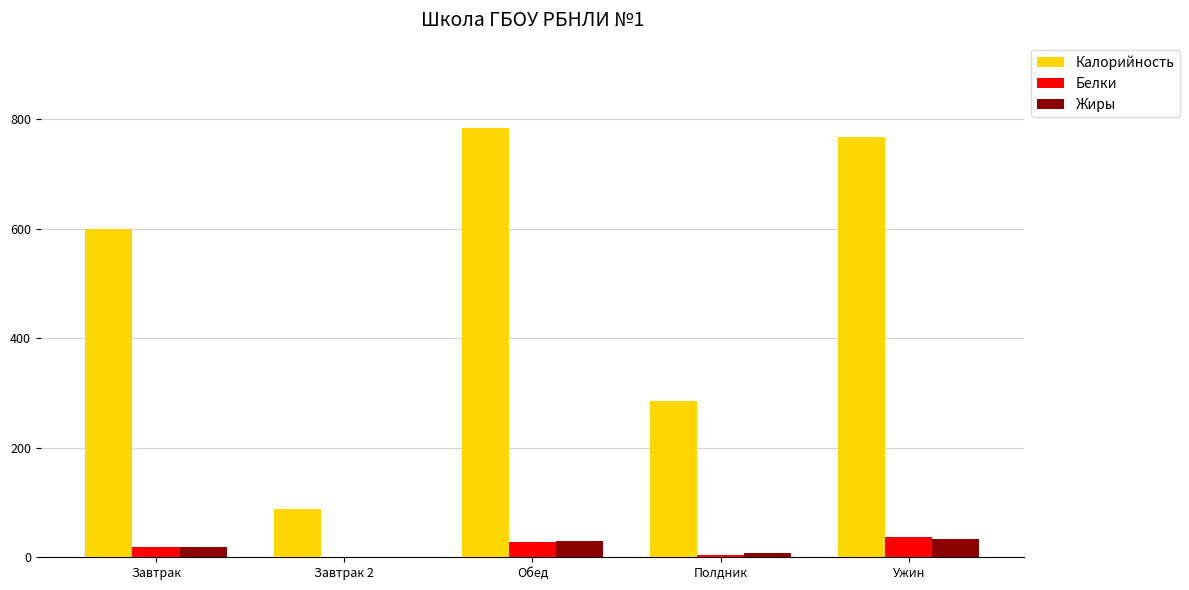

At which label does Жиры first exceed 19?

Завтрак